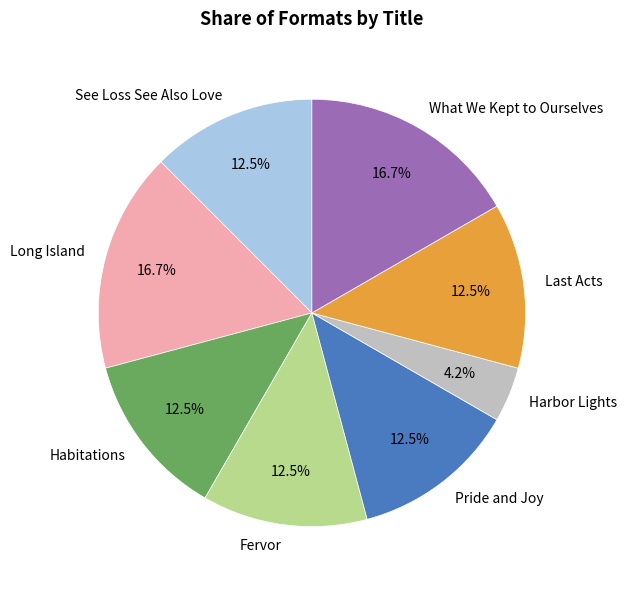

What is the ratio of the value at Pride and Joy to the value at Harbor Lights?

3.0